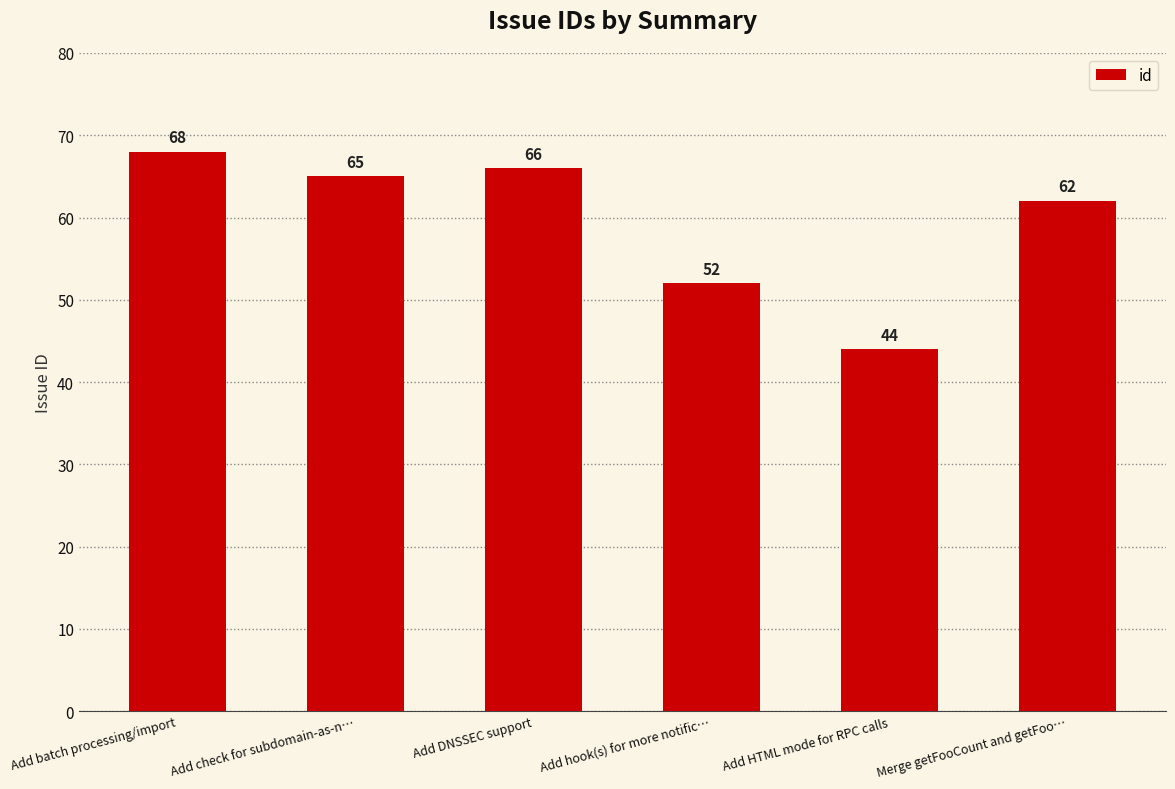

Which category has the lowest value across all series?

Add HTML mode for RPC calls